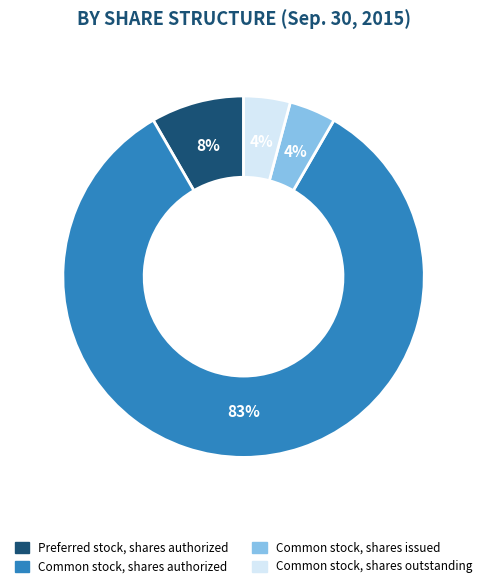

Which has a higher value, Common stock, shares outstanding or Preferred stock, shares authorized?

Preferred stock, shares authorized